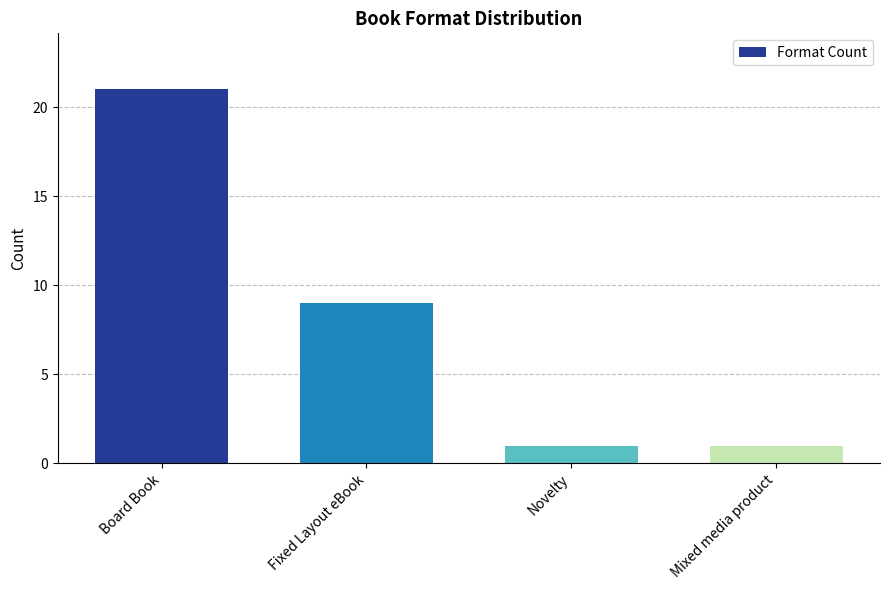

The value at Board Book is 38. True or false?

False